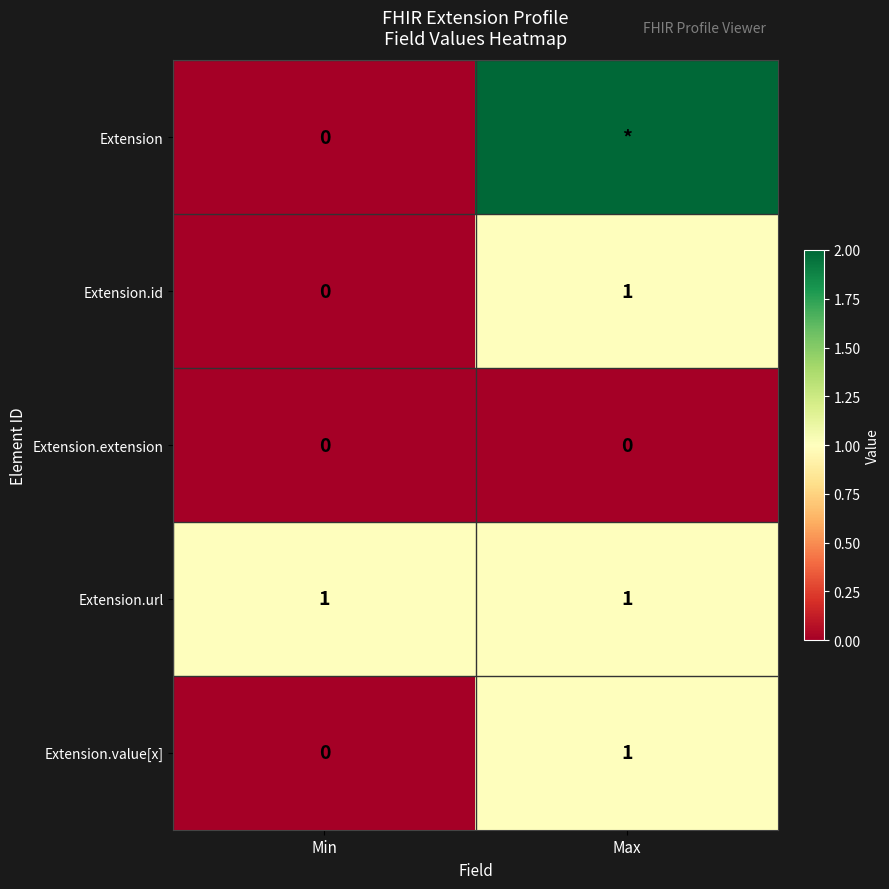

True or false: Extension.url has a value of 1 at Min.

True